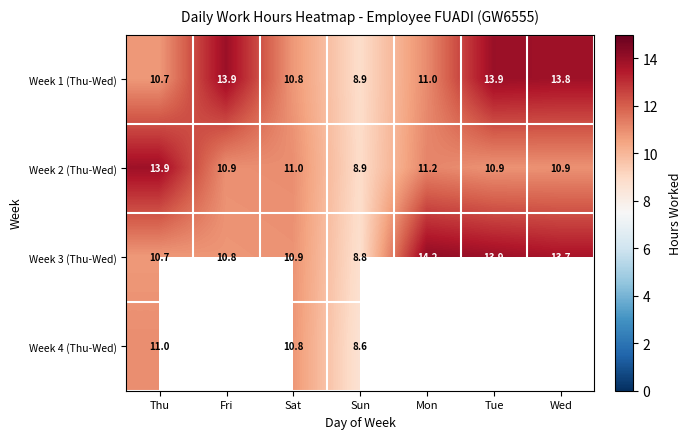

What is the spread (max minus min) of values at Fri?

3.1